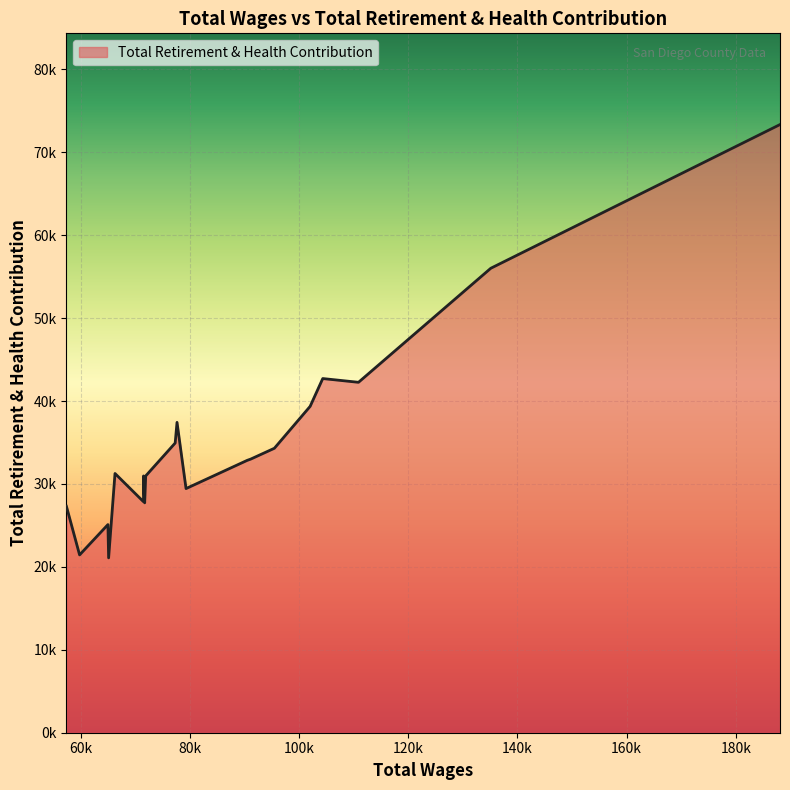

Which label corresponds to the smallest value in the chart?

65078.0